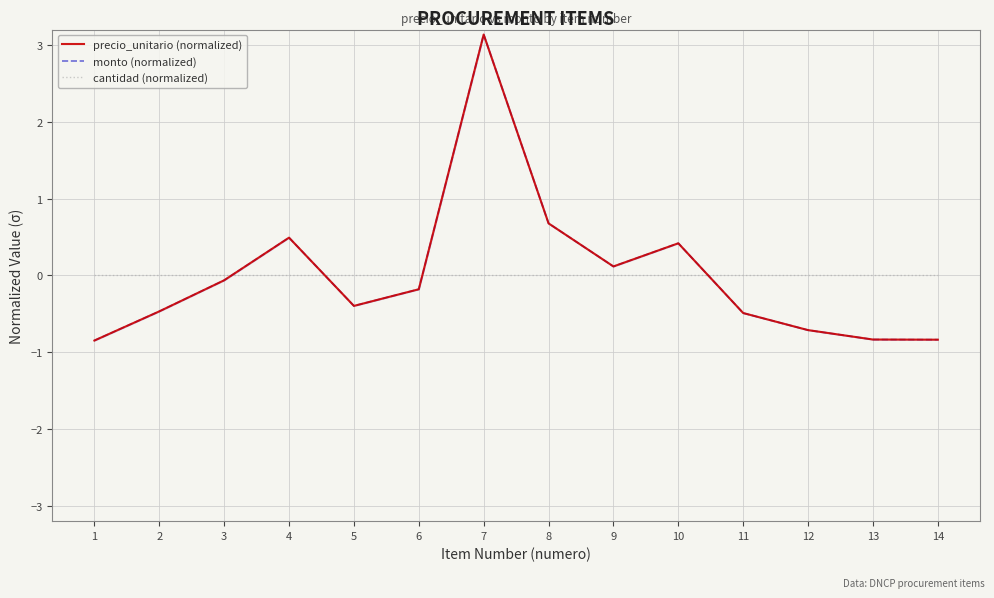

Reading left to right, extract all data points from this chart.

precio_unitario (normalized): 1=-0.8	2=-0.5	3=-0.1	4=0.5	5=-0.4	6=-0.2	7=3.1	8=0.7	9=0.1	10=0.4	11=-0.5	12=-0.7	13=-0.8	14=-0.8
monto (normalized): 1=-0.8	2=-0.5	3=-0.1	4=0.5	5=-0.4	6=-0.2	7=3.1	8=0.7	9=0.1	10=0.4	11=-0.5	12=-0.7	13=-0.8	14=-0.8
cantidad (normalized): 1=0.0	2=0.0	3=0.0	4=0.0	5=0.0	6=0.0	7=0.0	8=0.0	9=0.0	10=0.0	11=0.0	12=0.0	13=0.0	14=0.0